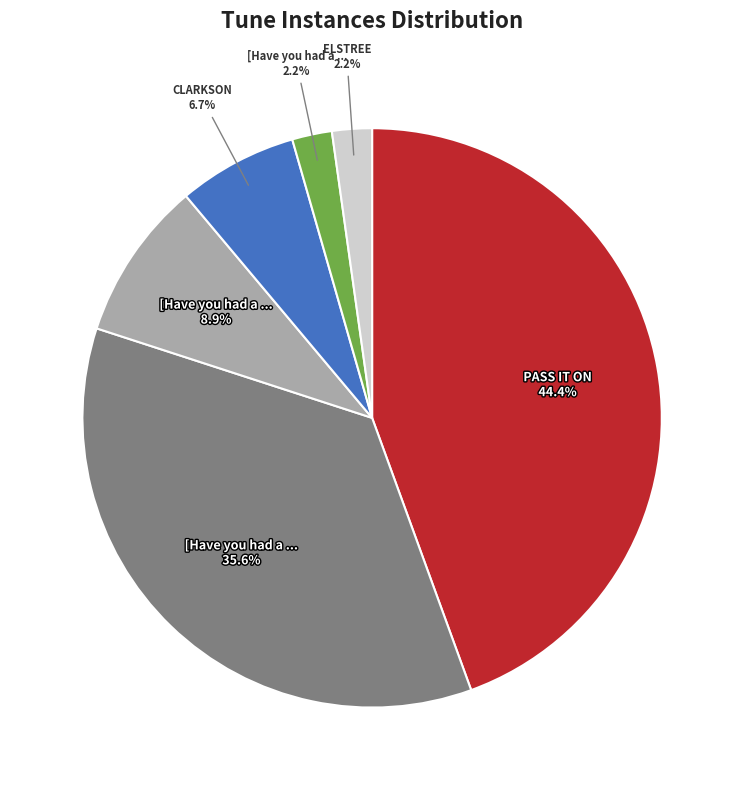

Is there a majority slice in this chart?

No